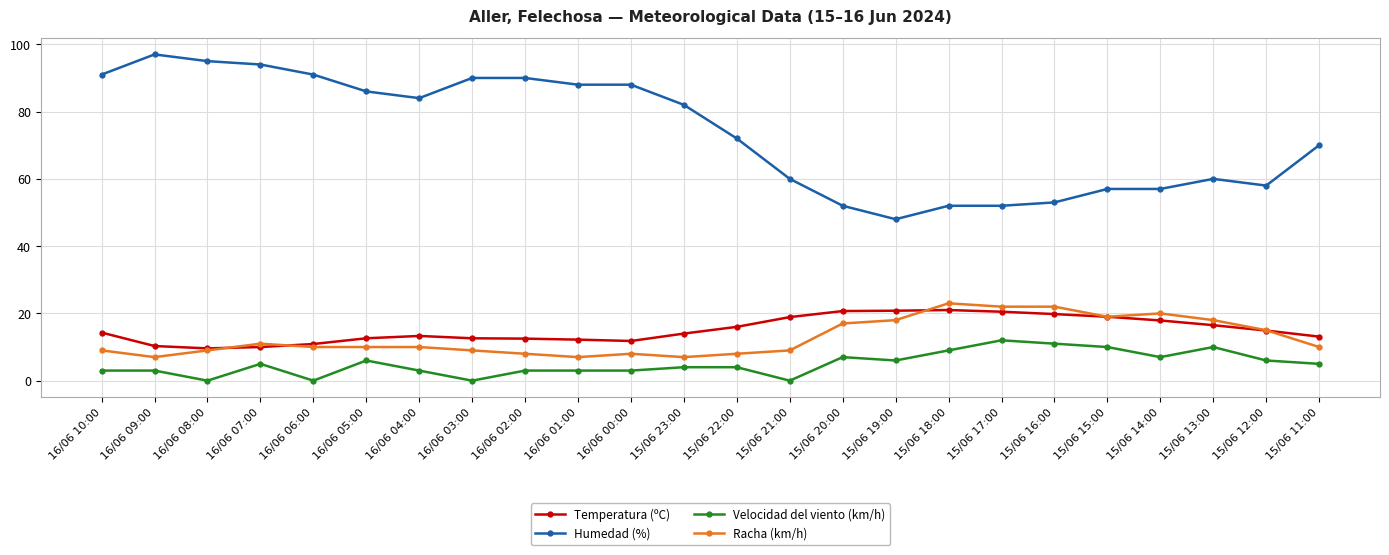

What is the label of the 1st point from the left?

16/06 10:00